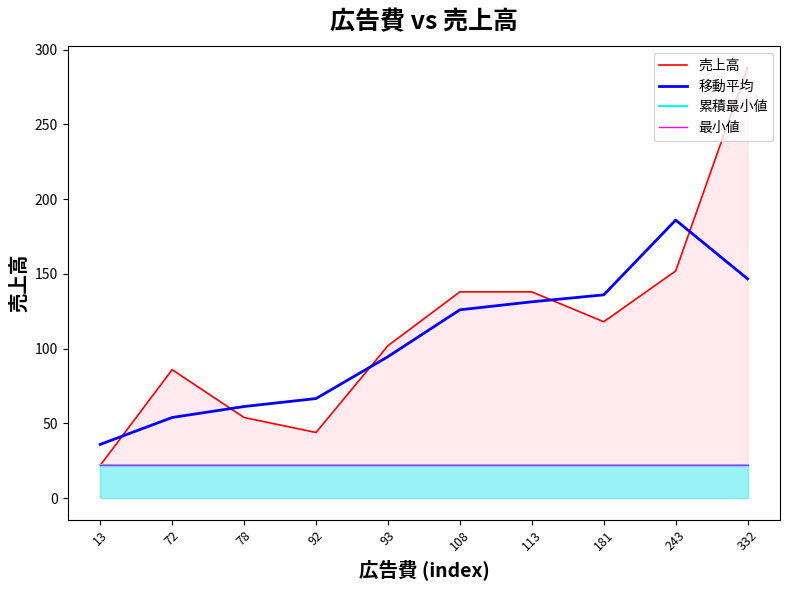

The value of 最小値 at 332 is 30.0. True or false?

False